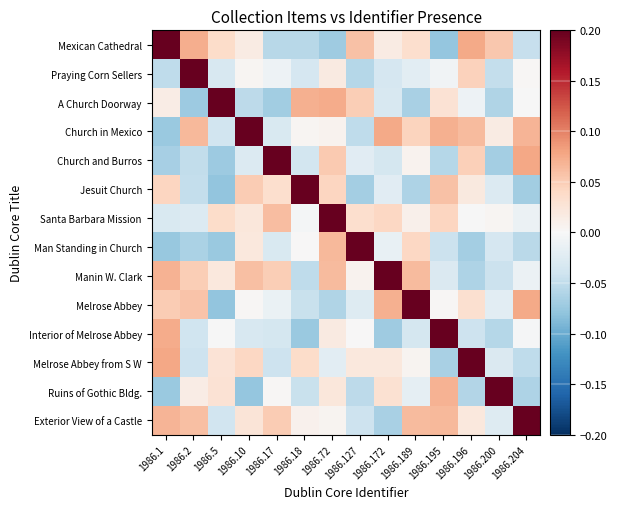

Reading right to left, list all the values displayed in this chart.

Mexican Cathedral: 1986.204=-0.0	1986.200=0.1	1986.196=0.1	1986.195=-0.1	1986.189=0.0	1986.172=0.0	1986.127=0.1	1986.72=-0.1	1986.18=-0.1	1986.17=-0.1	1986.10=0.0	1986.5=0.0	1986.2=0.1	1986.1=0.2
Praying Corn Sellers: 1986.204=0.0	1986.200=-0.0	1986.196=0.0	1986.195=-0.0	1986.189=-0.0	1986.172=-0.0	1986.127=-0.1	1986.72=0.0	1986.18=-0.0	1986.17=-0.0	1986.10=0.0	1986.5=-0.0	1986.2=0.2	1986.1=-0.1
A Church Doorway: 1986.204=-0.0	1986.200=-0.1	1986.196=-0.0	1986.195=0.0	1986.189=-0.1	1986.172=-0.0	1986.127=0.0	1986.72=0.1	1986.18=0.1	1986.17=-0.1	1986.10=-0.1	1986.5=0.2	1986.2=-0.1	1986.1=0.0
Church in Mexico: 1986.204=0.1	1986.200=0.0	1986.196=0.1	1986.195=0.1	1986.189=0.0	1986.172=0.1	1986.127=-0.1	1986.72=0.0	1986.18=0.0	1986.17=-0.0	1986.10=0.2	1986.5=-0.0	1986.2=0.1	1986.1=-0.1
Church and Burros: 1986.204=0.1	1986.200=-0.1	1986.196=0.0	1986.195=-0.1	1986.189=0.0	1986.172=-0.0	1986.127=-0.0	1986.72=0.1	1986.18=-0.0	1986.17=0.2	1986.10=-0.0	1986.5=-0.1	1986.2=-0.0	1986.1=-0.1
Jesuit Church: 1986.204=-0.1	1986.200=-0.0	1986.196=0.0	1986.195=0.1	1986.189=-0.1	1986.172=-0.0	1986.127=-0.1	1986.72=0.0	1986.18=0.2	1986.17=0.0	1986.10=0.1	1986.5=-0.1	1986.2=-0.0	1986.1=0.0
Santa Barbara Mission: 1986.204=-0.0	1986.200=0.0	1986.196=-0.0	1986.195=0.0	1986.189=0.0	1986.172=0.0	1986.127=0.0	1986.72=0.2	1986.18=-0.0	1986.17=0.1	1986.10=0.0	1986.5=0.0	1986.2=-0.0	1986.1=-0.0
Man Standing in Church: 1986.204=-0.1	1986.200=-0.0	1986.196=-0.1	1986.195=-0.0	1986.189=0.0	1986.172=-0.0	1986.127=0.2	1986.72=0.1	1986.18=0.0	1986.17=-0.0	1986.10=0.0	1986.5=-0.1	1986.2=-0.1	1986.1=-0.1
Manin W. Clark: 1986.204=-0.0	1986.200=-0.0	1986.196=-0.1	1986.195=-0.0	1986.189=0.1	1986.172=0.2	1986.127=0.0	1986.72=0.1	1986.18=-0.1	1986.17=0.0	1986.10=0.1	1986.5=0.0	1986.2=0.0	1986.1=0.1
Melrose Abbey: 1986.204=0.1	1986.200=-0.0	1986.196=0.0	1986.195=0.0	1986.189=0.2	1986.172=0.1	1986.127=-0.0	1986.72=-0.1	1986.18=-0.0	1986.17=-0.0	1986.10=0.0	1986.5=-0.1	1986.2=0.1	1986.1=0.1
Interior of Melrose Abbey: 1986.204=-0.0	1986.200=-0.1	1986.196=-0.0	1986.195=0.2	1986.189=-0.0	1986.172=-0.1	1986.127=0.0	1986.72=0.0	1986.18=-0.1	1986.17=-0.0	1986.10=-0.0	1986.5=-0.0	1986.2=-0.0	1986.1=0.1
Melrose Abbey from S W: 1986.204=-0.1	1986.200=-0.0	1986.196=0.2	1986.195=-0.1	1986.189=0.0	1986.172=0.0	1986.127=0.0	1986.72=-0.0	1986.18=0.0	1986.17=-0.0	1986.10=0.0	1986.5=0.0	1986.2=-0.0	1986.1=0.1
Ruins of Gothic Bldg.: 1986.204=-0.1	1986.200=0.2	1986.196=-0.1	1986.195=0.1	1986.189=-0.0	1986.172=0.0	1986.127=-0.1	1986.72=0.0	1986.18=-0.0	1986.17=0.0	1986.10=-0.1	1986.5=0.0	1986.2=0.0	1986.1=-0.1
Exterior View of a Castle: 1986.204=0.2	1986.200=-0.0	1986.196=0.0	1986.195=0.1	1986.189=0.1	1986.172=-0.1	1986.127=-0.0	1986.72=0.0	1986.18=0.0	1986.17=0.1	1986.10=0.0	1986.5=-0.0	1986.2=0.1	1986.1=0.1